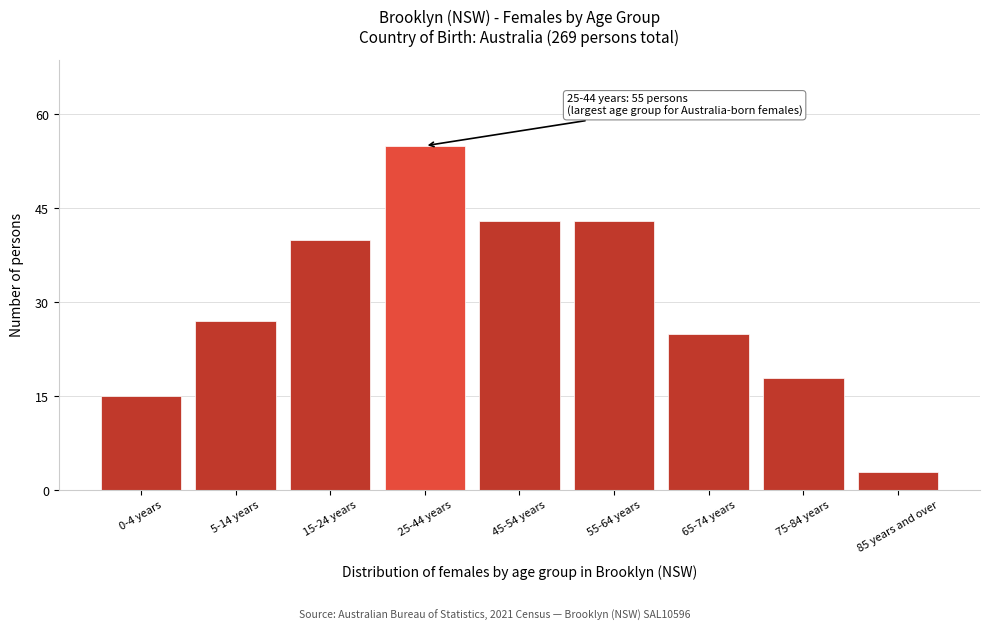

Reading left to right, what are all the values shown in this chart?

15	27	40	55	43	43	25	18	3